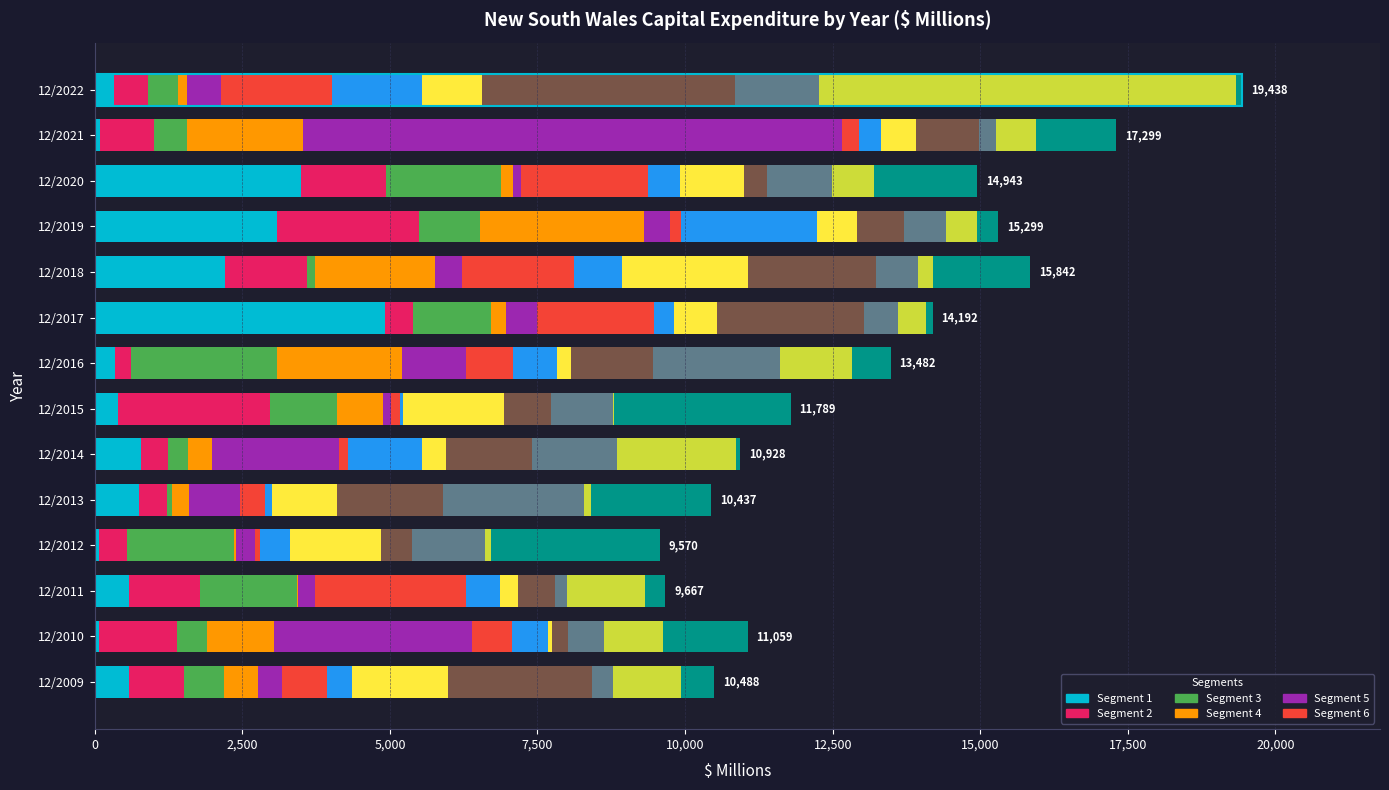

True or false: the data shows 19438 at 12/2022.

True